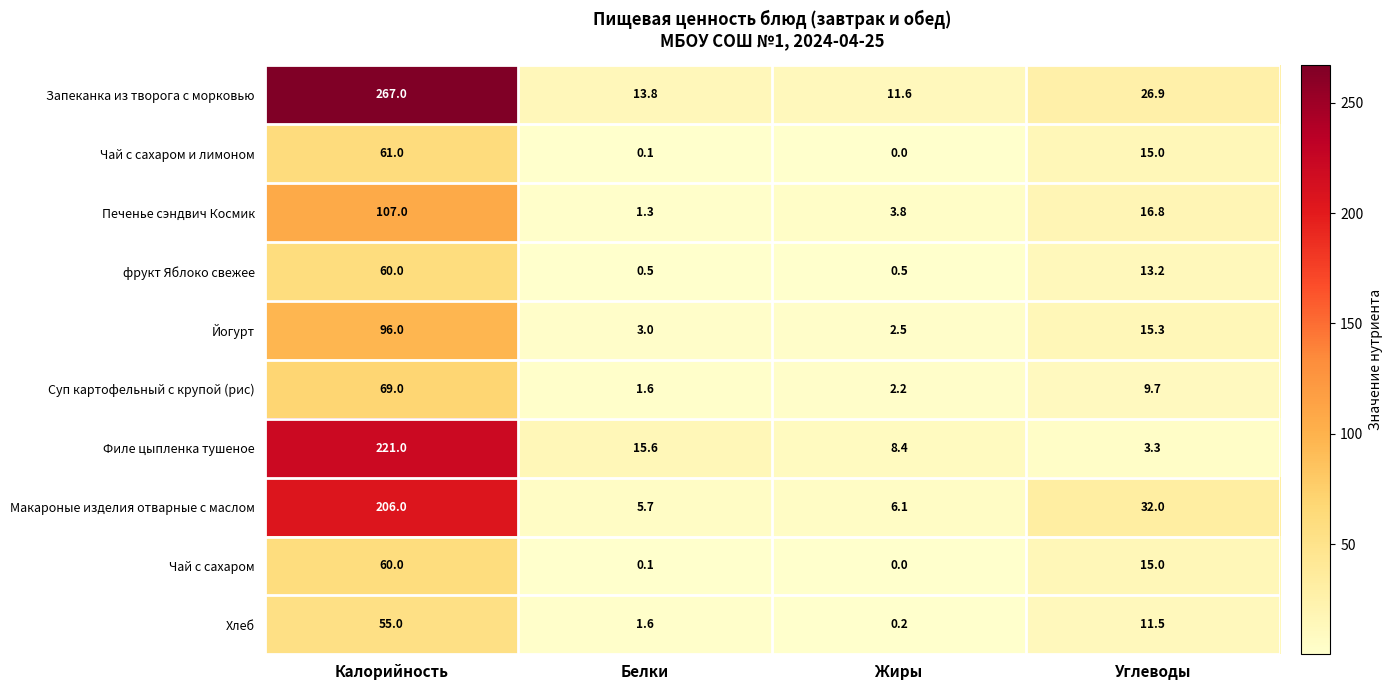

What is the average value of the Суп картофельный с крупой (рис) series?

20.6